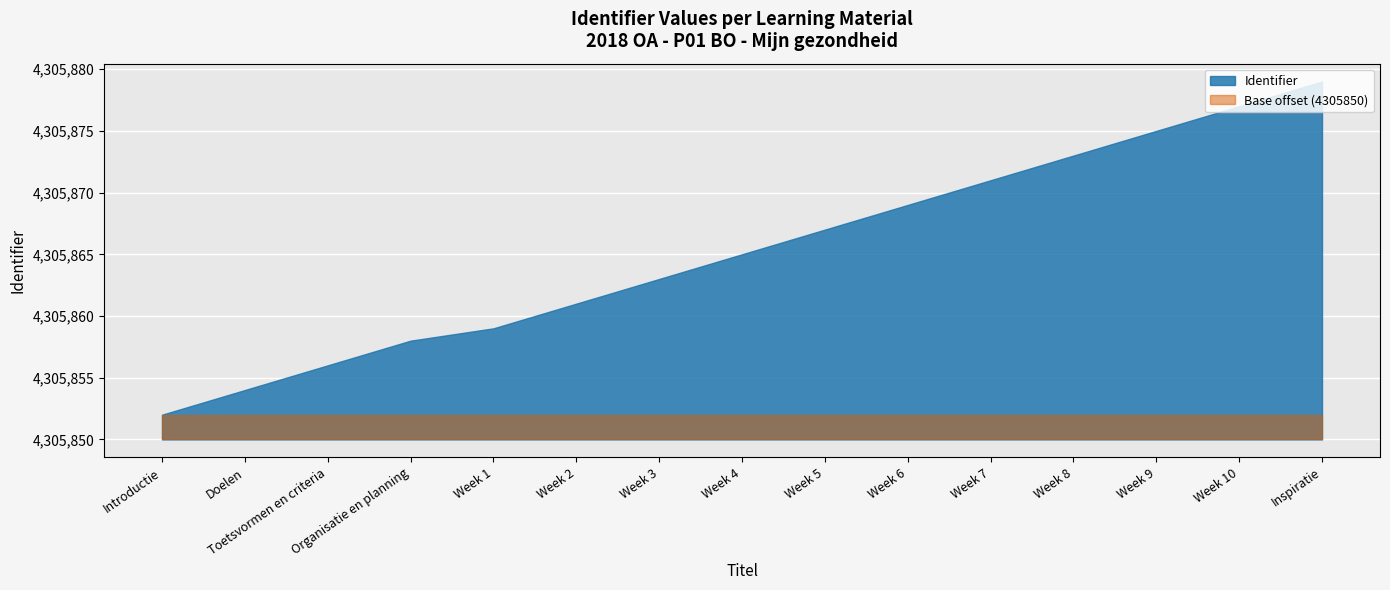

What is the sum of the values at Introductie and Week 2?

8611713